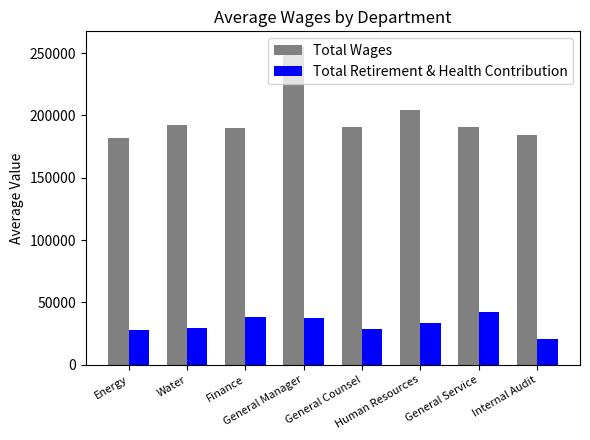

What are all the series names shown in the legend?

Total Wages, Total Retirement & Health Contribution